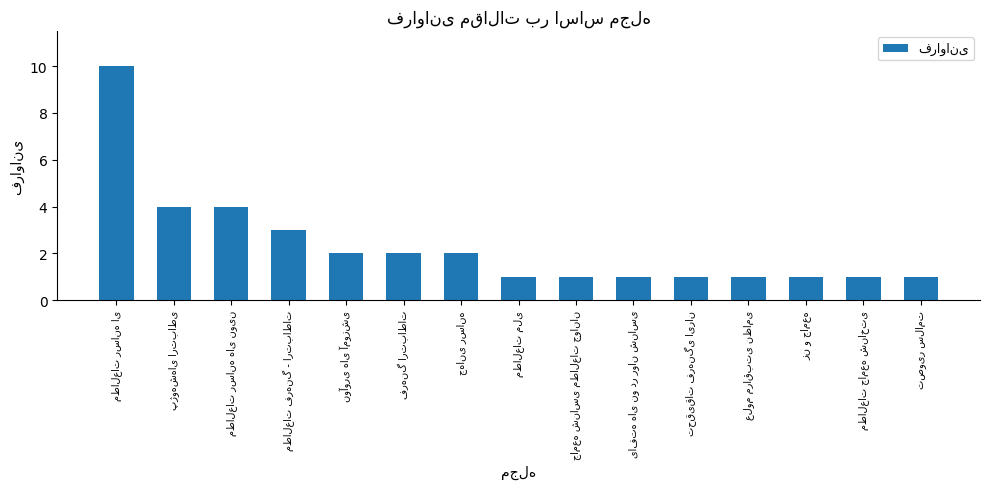

Reading left to right, list all the values displayed in this chart.

10	4	4	3	2	2	2	1	1	1	1	1	1	1	1